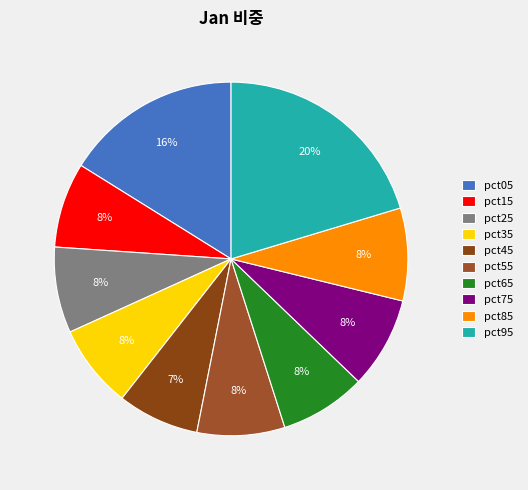

To the nearest percent, what portion does pct35 represent?

8%